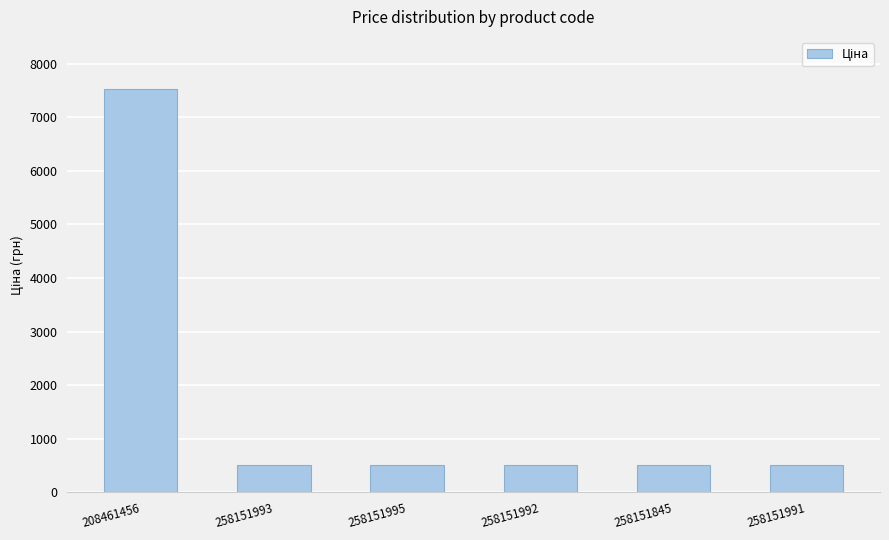

What is the maximum value shown in the chart?

7530.7